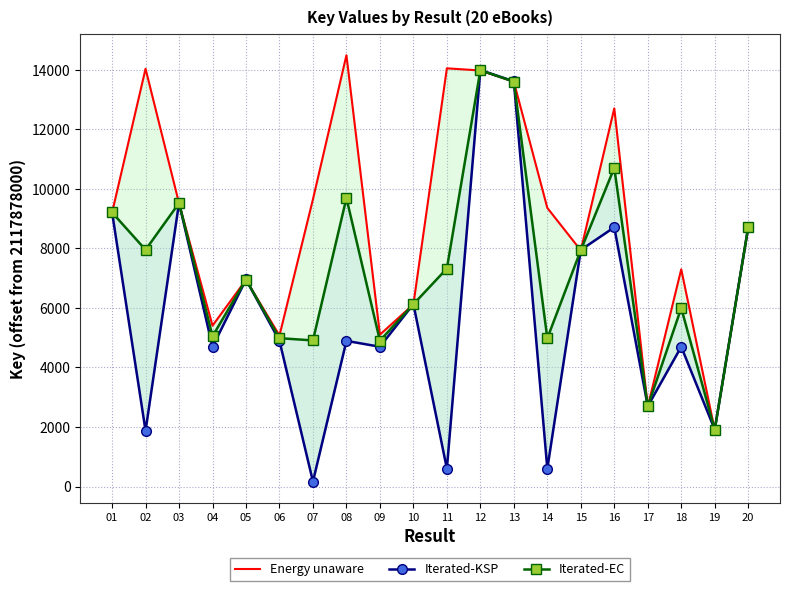

How many interior local peaks does the Iterated-EC series have?

6